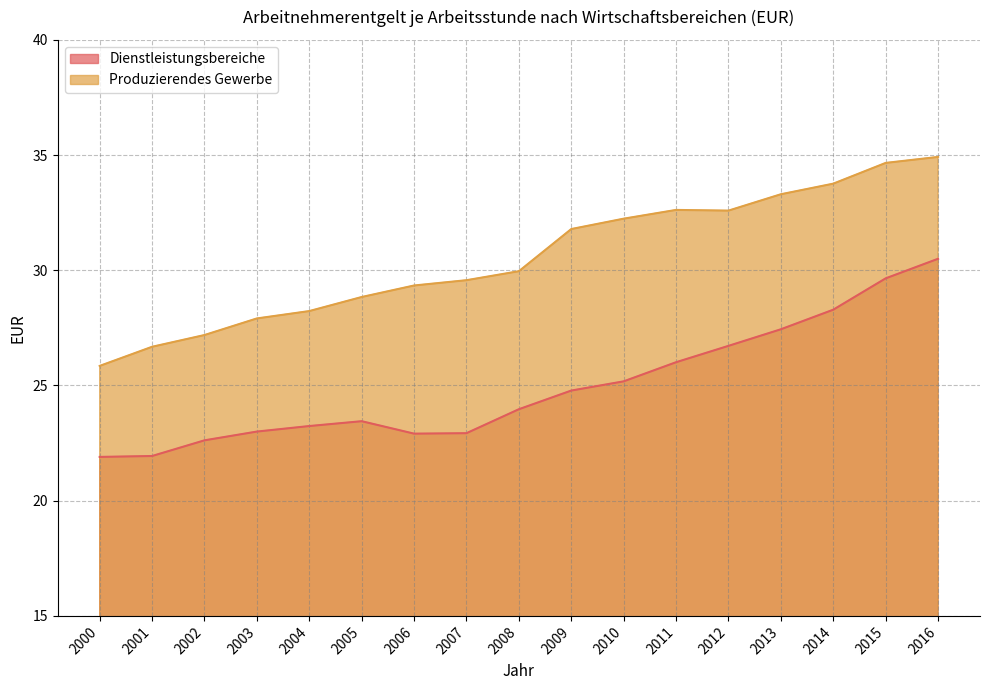

True or false: Produzierendes Gewerbe and Dienstleistungsbereiche cross at least once.

False